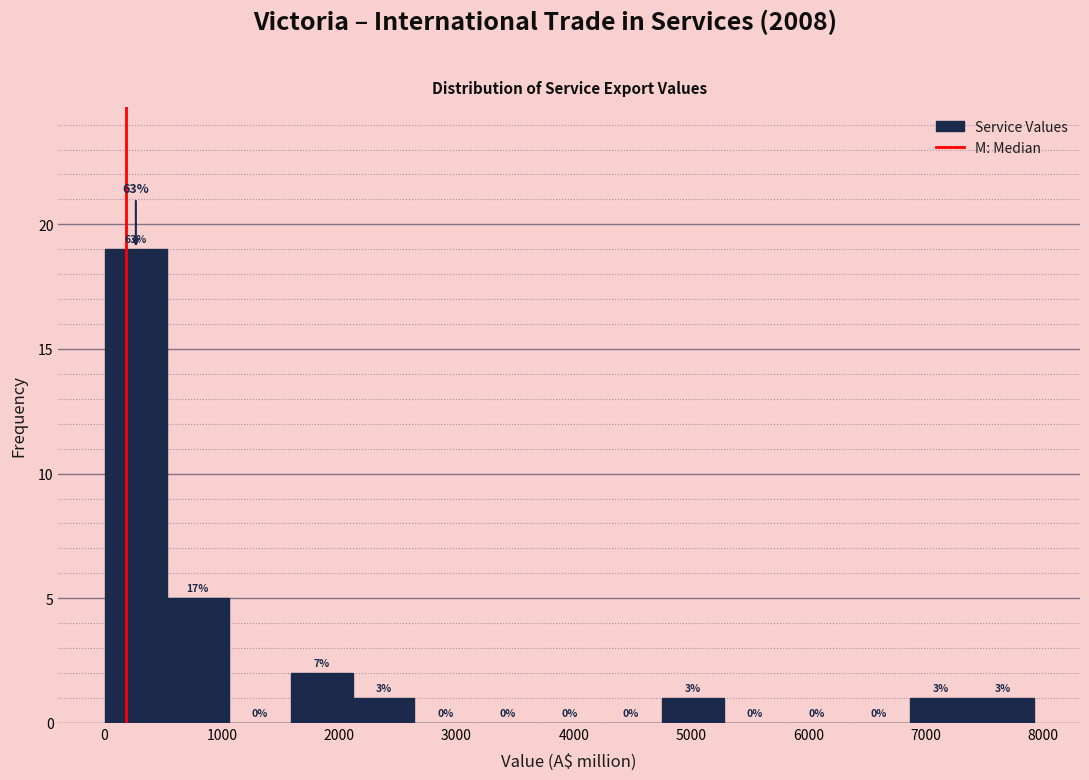

Which range on the x-axis has the tallest bar?

0 to 500